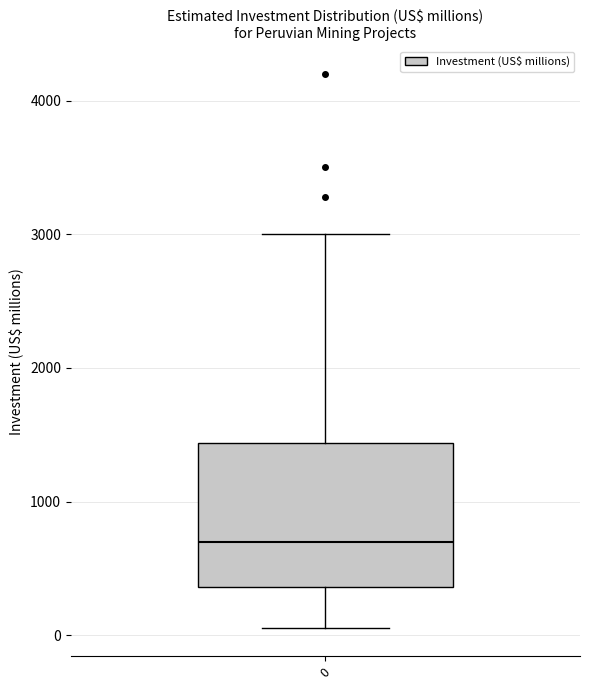

Where does the upper whisker of the box at x = 0 end on the y-axis? The values are not printed on the chart, so give them approximately, as read against the axis.

3000